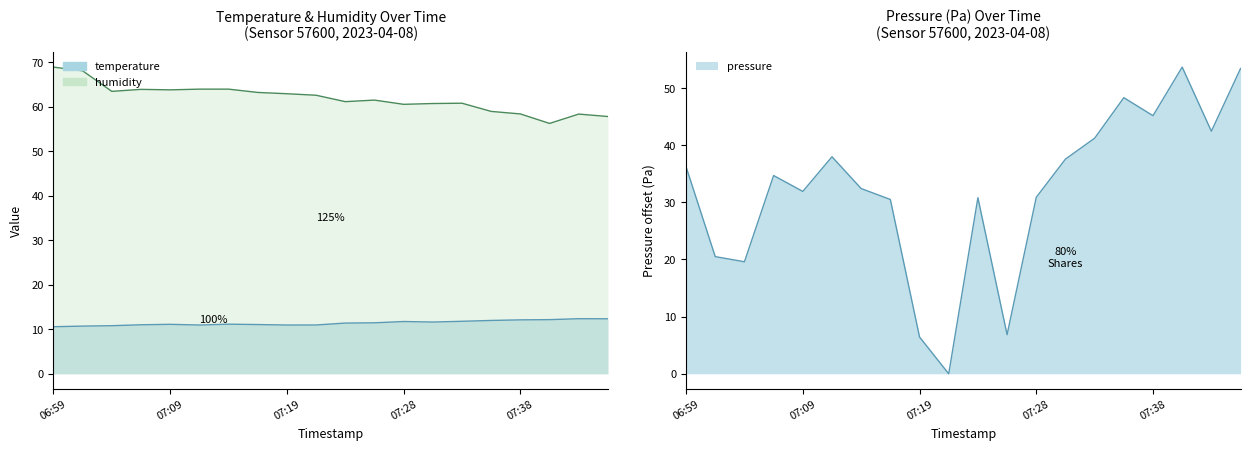

Where does the pressure_norm series first go above 34?

06:59